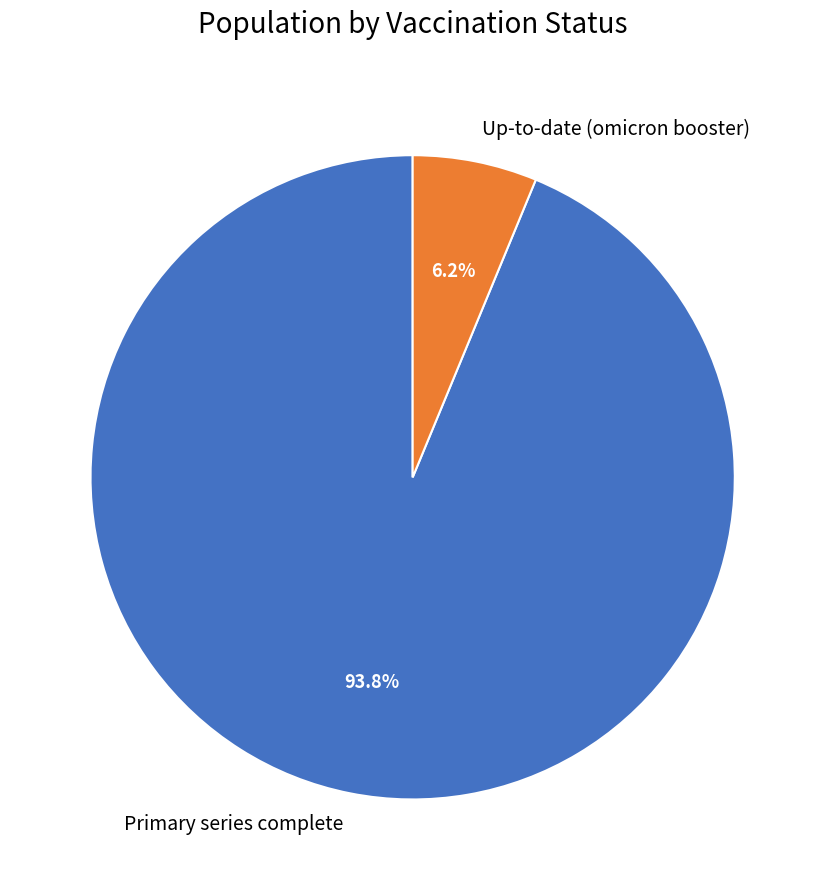

Is it true that Up-to-date (omicron booster) is 1% of the pie?

False